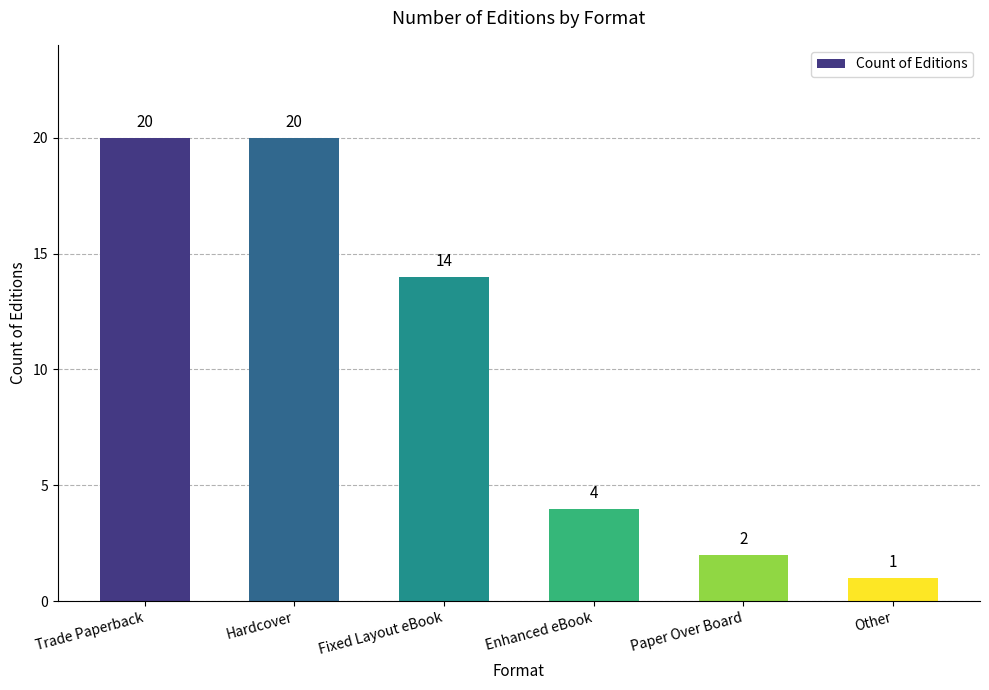

The chart shows a value of 9 at Fixed Layout eBook. True or false?

False